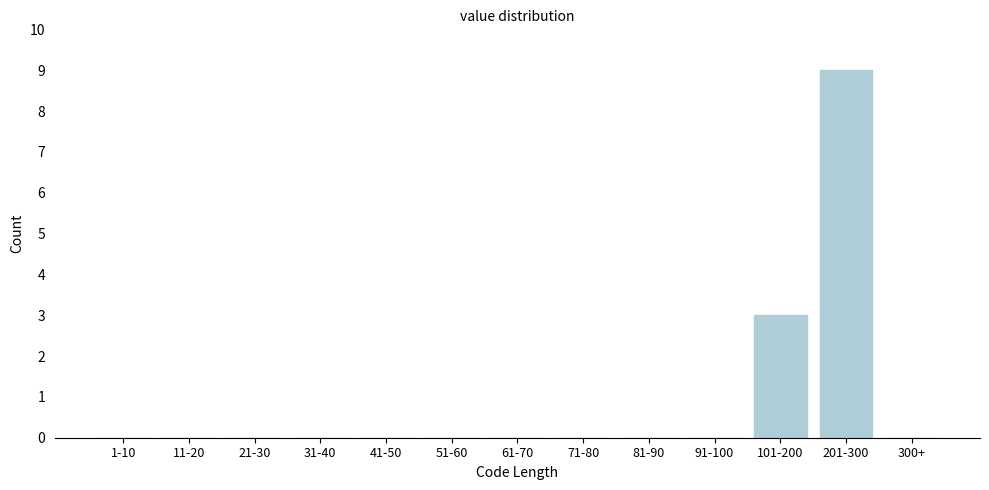

Reading left to right, extract all data points from this chart.

1-10=0	11-20=0	21-30=0	31-40=0	41-50=0	51-60=0	61-70=0	71-80=0	81-90=0	91-100=0	101-200=3	201-300=9	300+=0